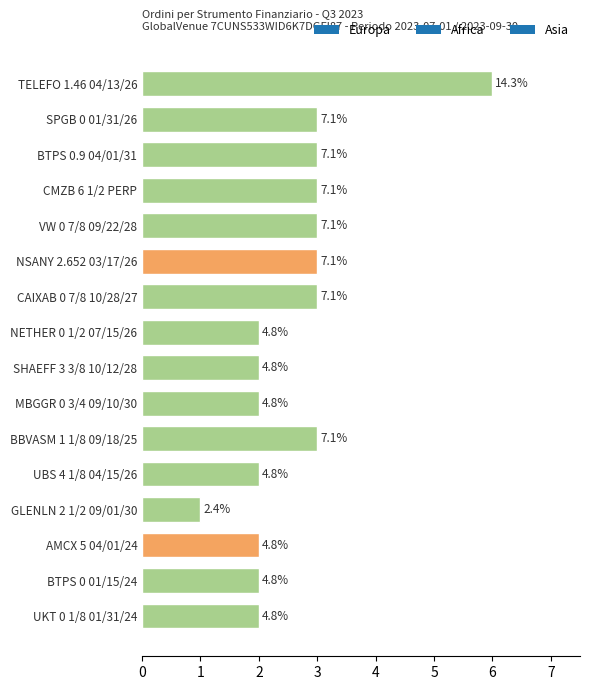

Does the chart contain any negative values?

No